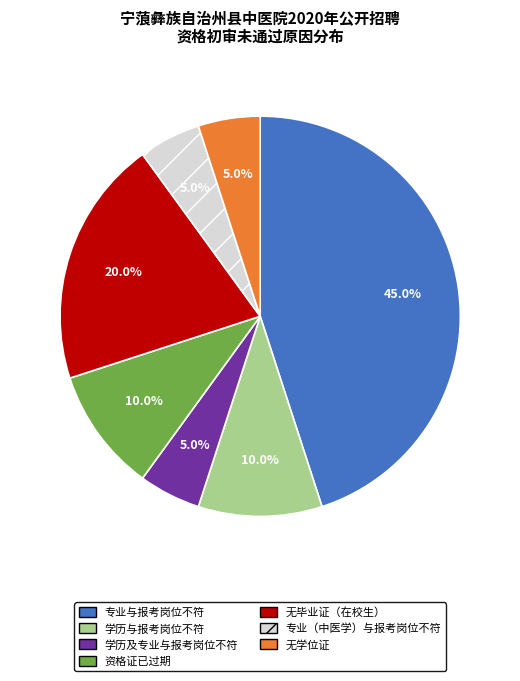

How many slices are in this pie chart?

7